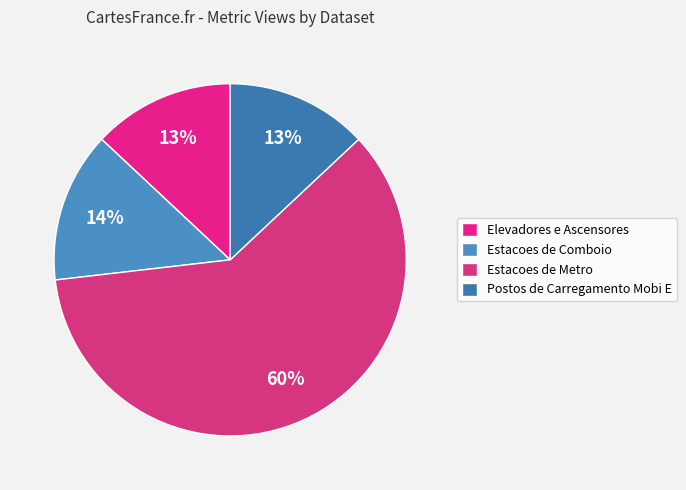

Which has a higher value, Postos de Carregamento Mobi E or Estacoes de Comboio?

Estacoes de Comboio